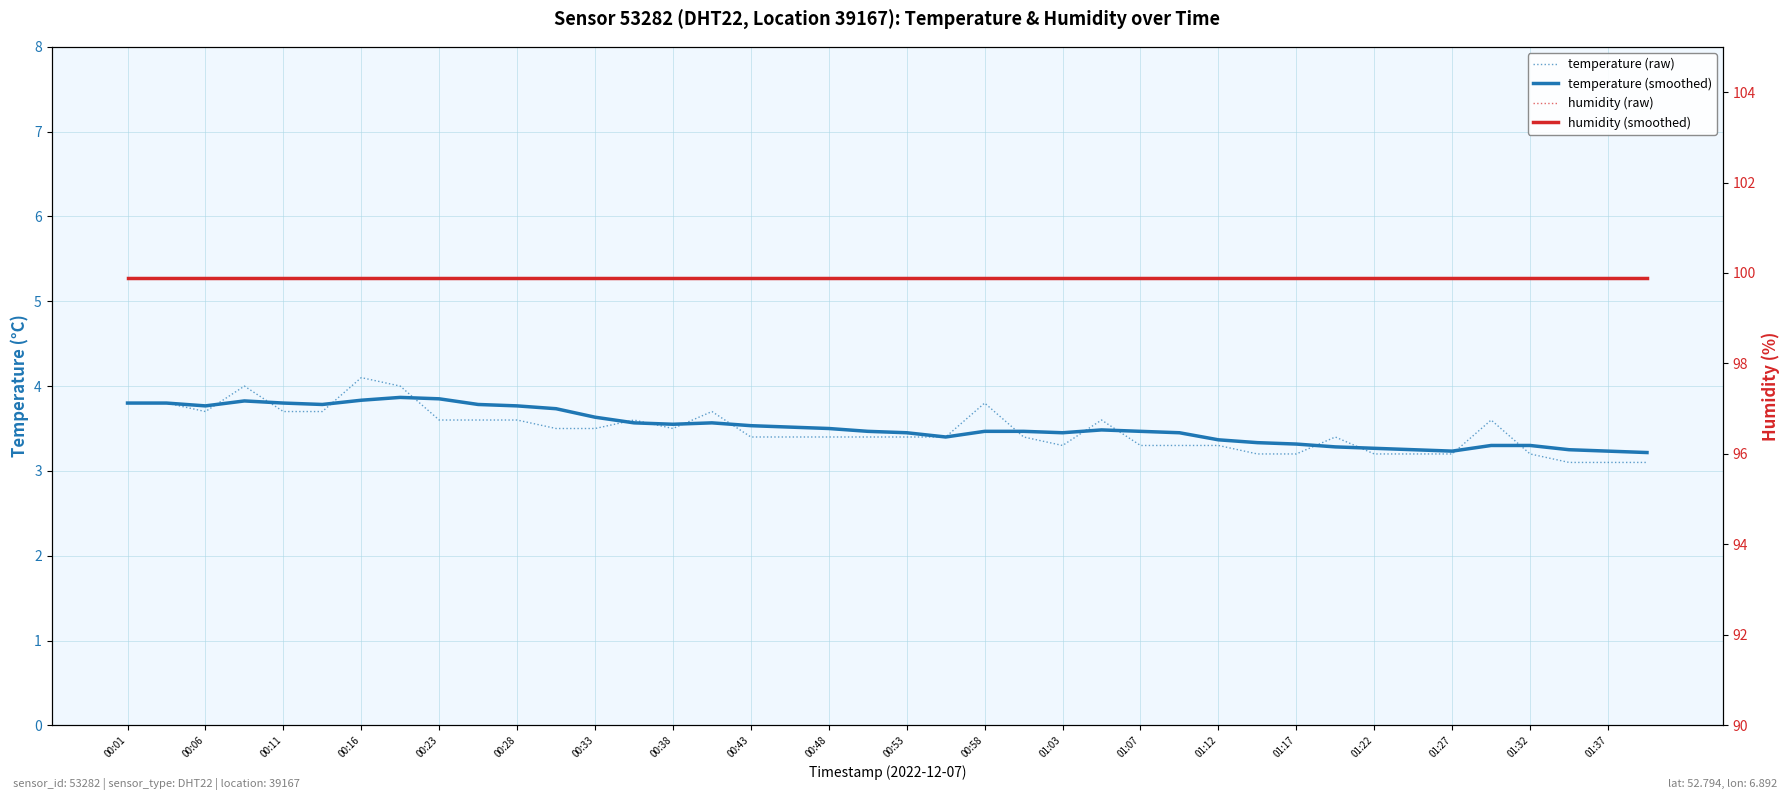

True or false: humidity (smoothed) has a value of 99.9 at 01:37.

True